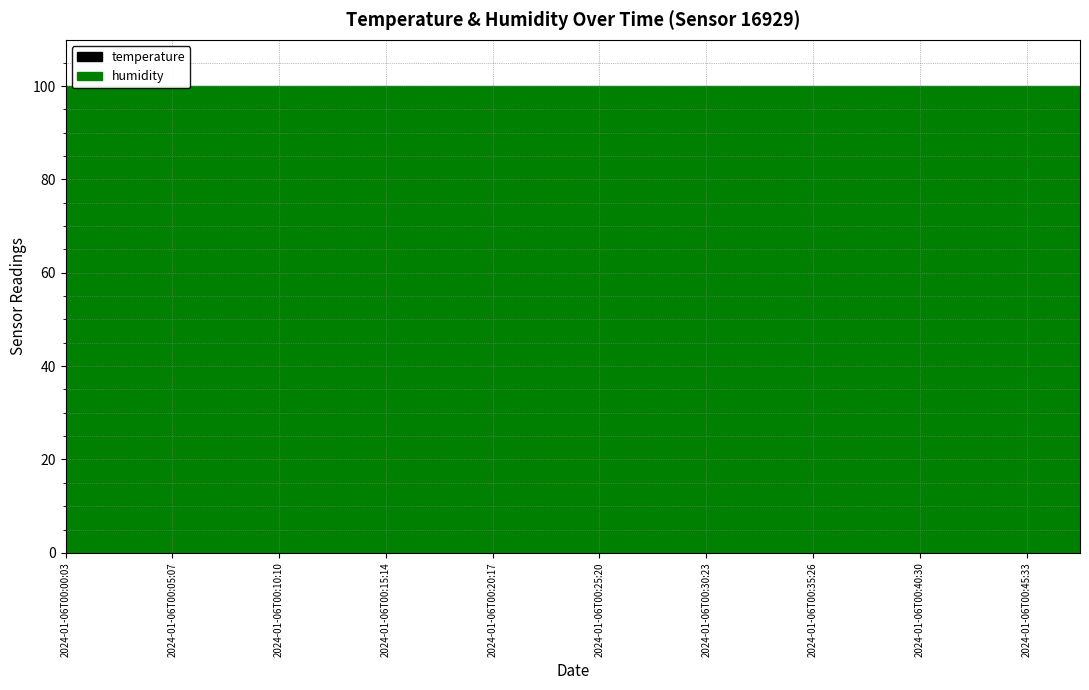

What is the label of the 9th point from the right?

2024-01-06T00:27:52